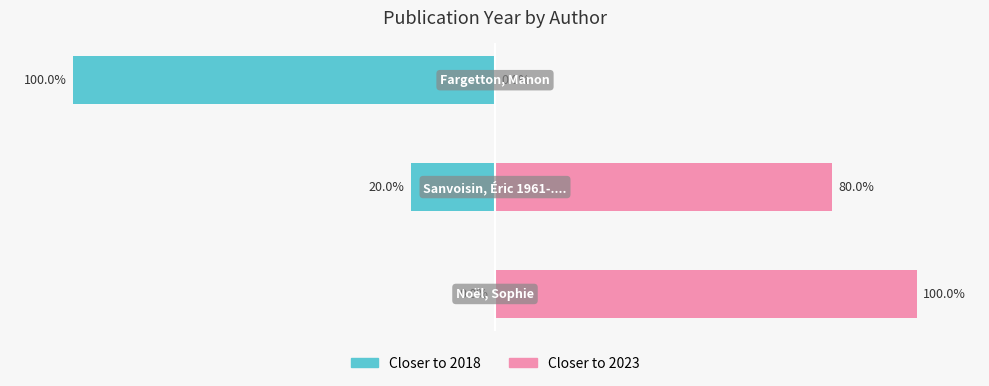

Rank the series by their average value, from highest to lowest.

Closer to 2023, Closer to 2018